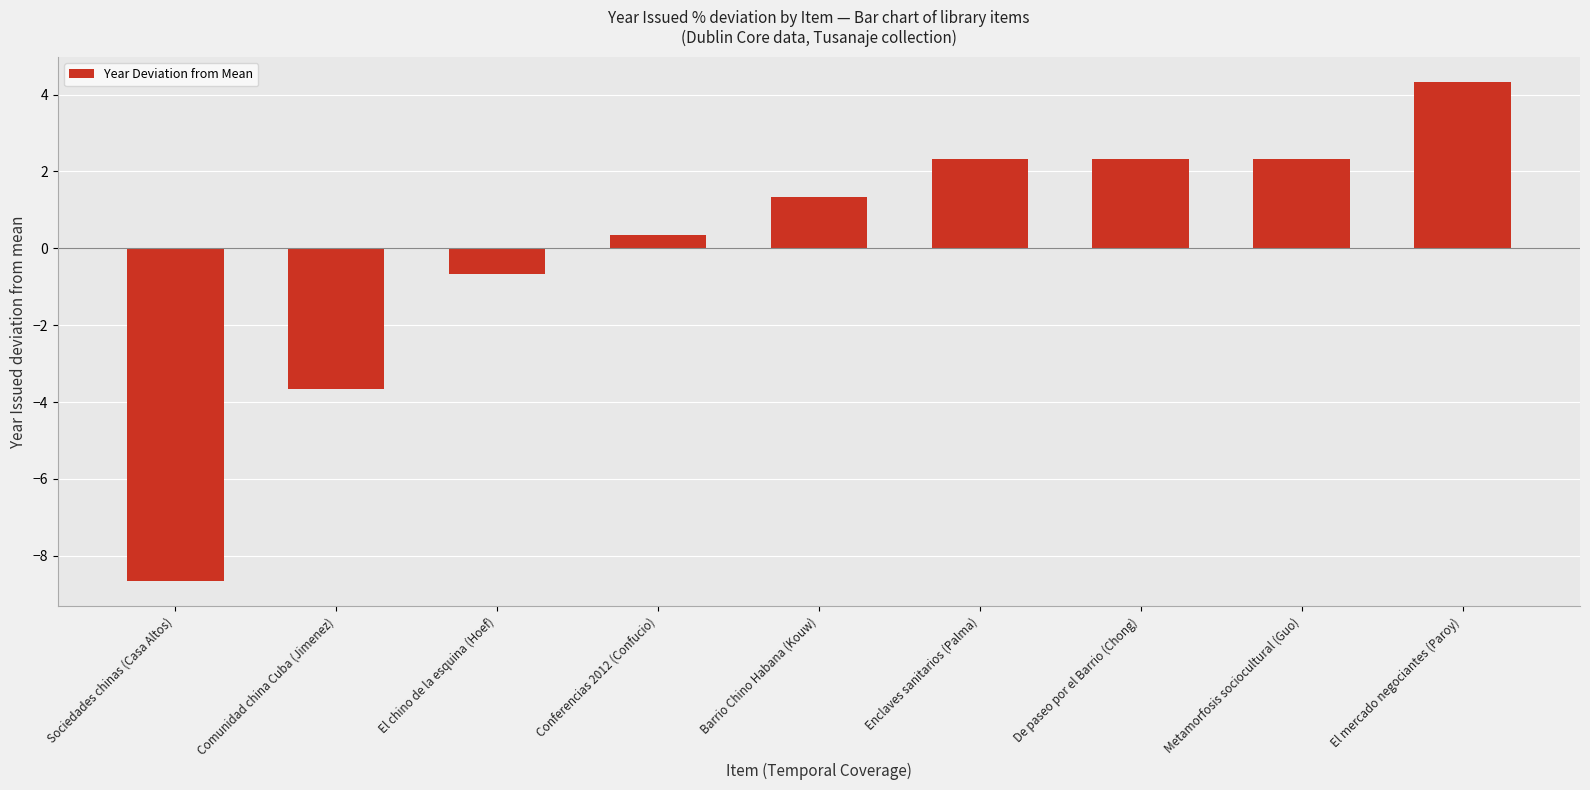

What is the change in value from Barrio Chino Habana (Kouw) to El mercado negociantes (Paroy)?

+3.0